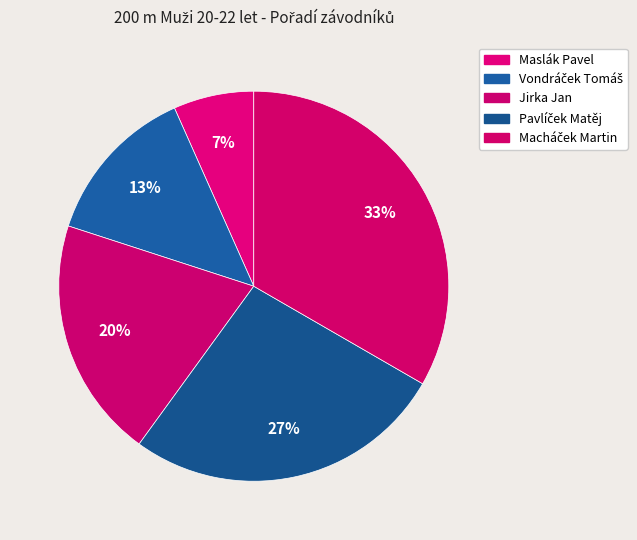

Between Vondráček Tomáš and Maslák Pavel, which is larger?

Vondráček Tomáš